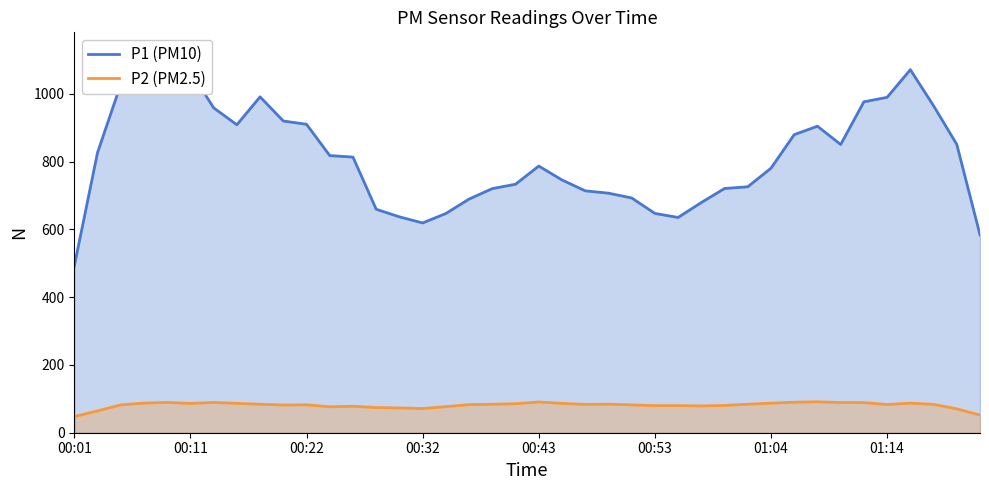

The value of P2 (PM2.5) at 00:32 is 71.4. True or false?

True